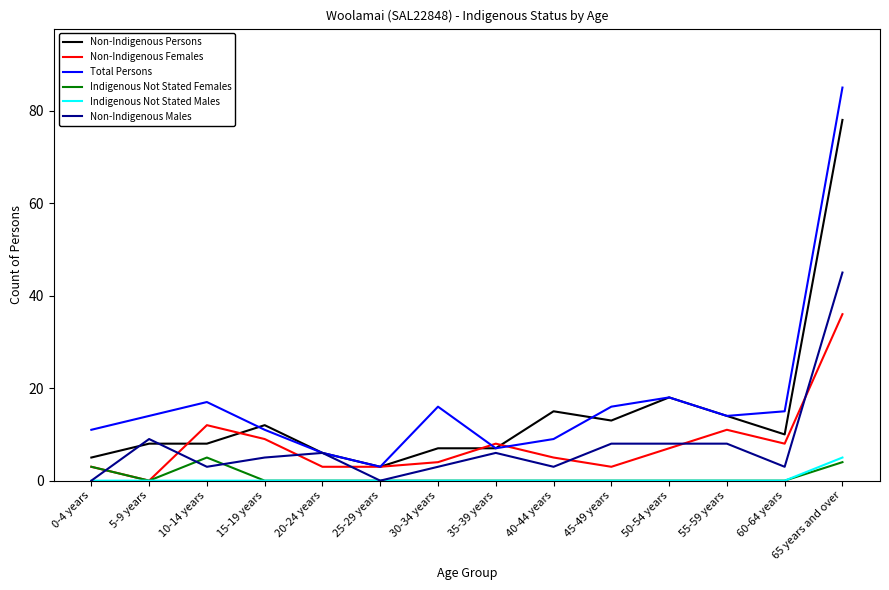

True or false: Indigenous Not Stated Males and Non-Indigenous Persons cross at least once.

False